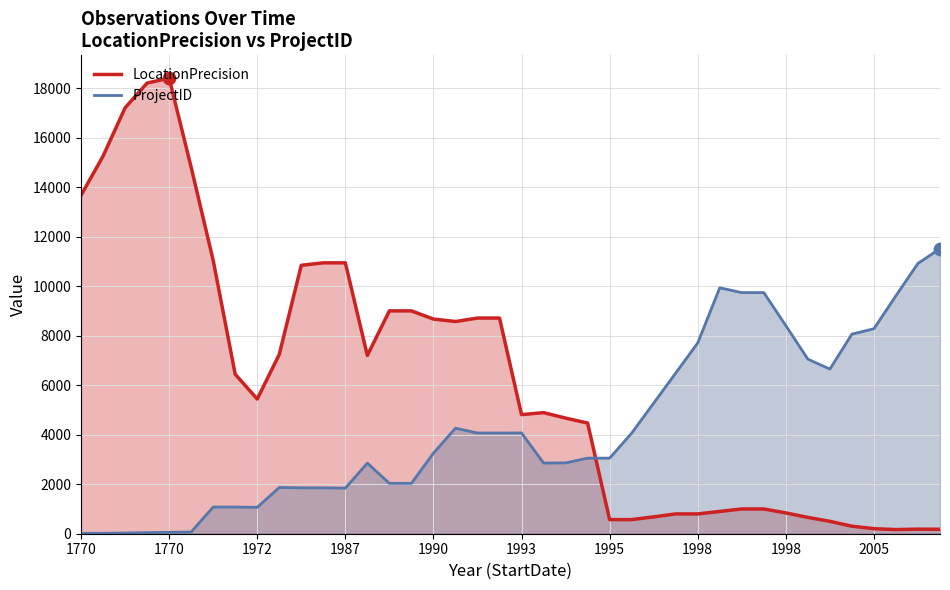

At how many categories does at least one series exceed 9406?

16